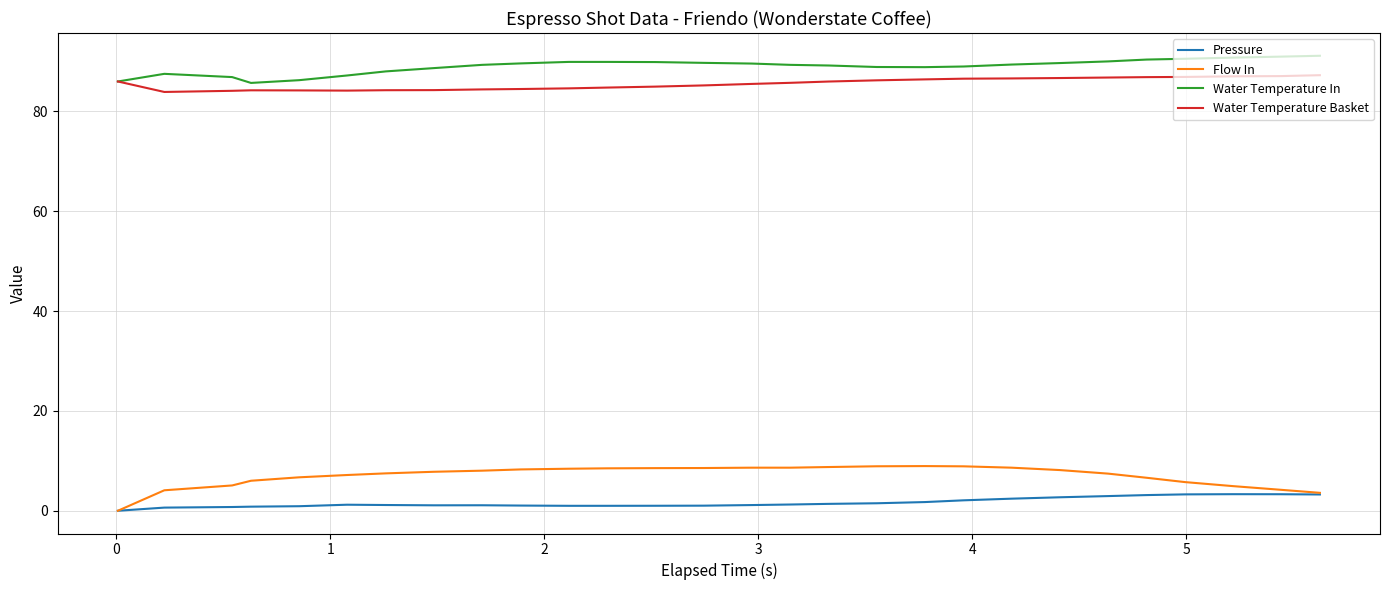

True or false: Pressure and Water Temperature In intersect in this chart.

False